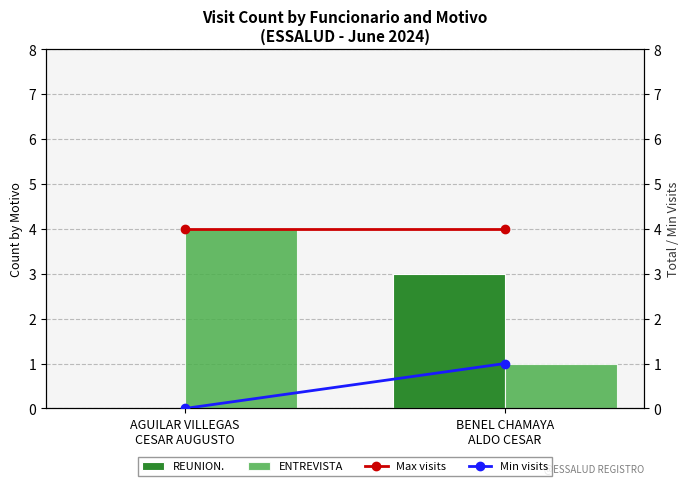

What is the total value across all series at BENEL CHAMAYA
ALDO CESAR?

9